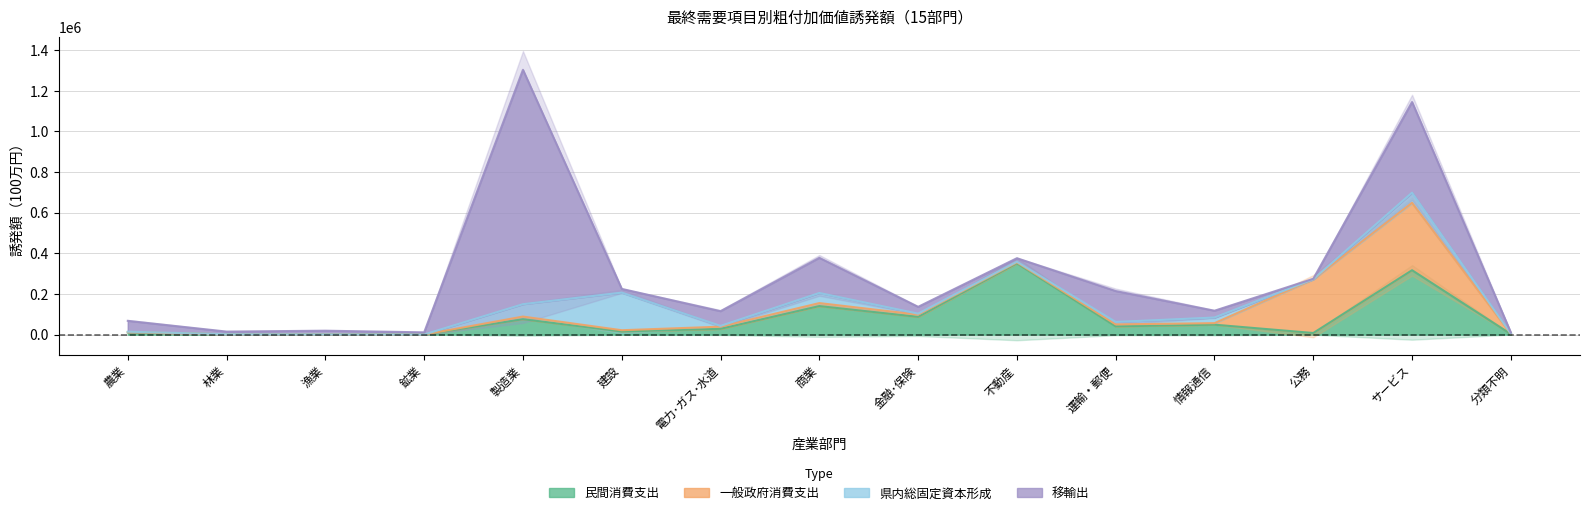

What position from the right is 情報通信?

4